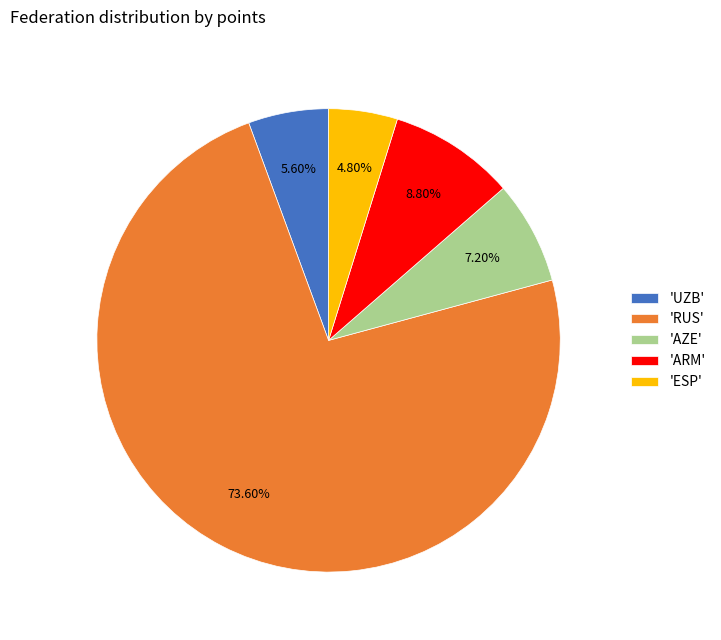

What is the largest slice in the pie chart?

'RUS'